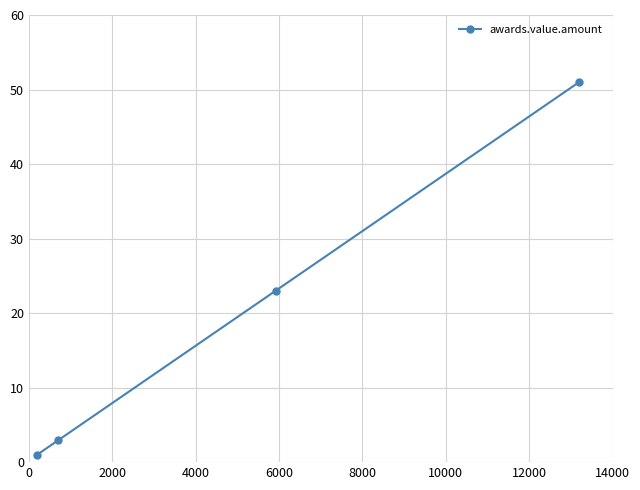

What is the greatest value displayed?

51.0